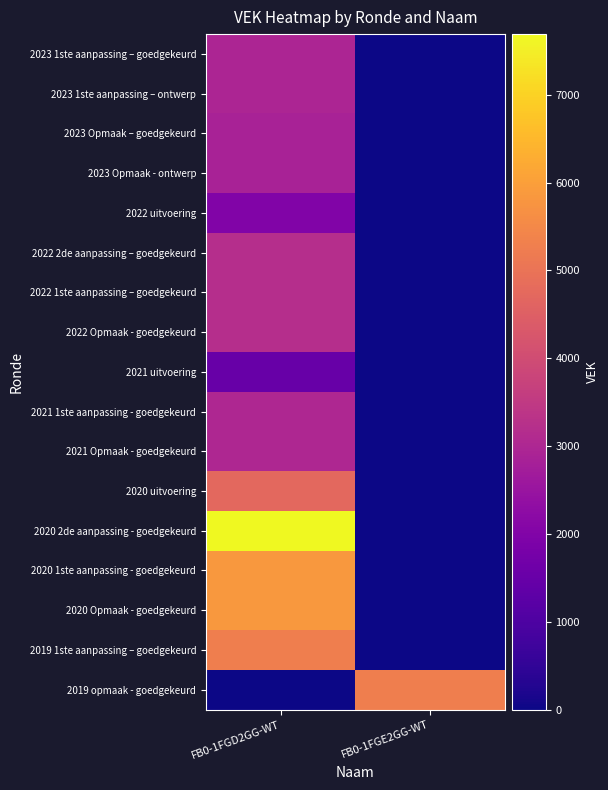

At which category is the sum across all series the highest?

FB0-1FGD2GG-WT